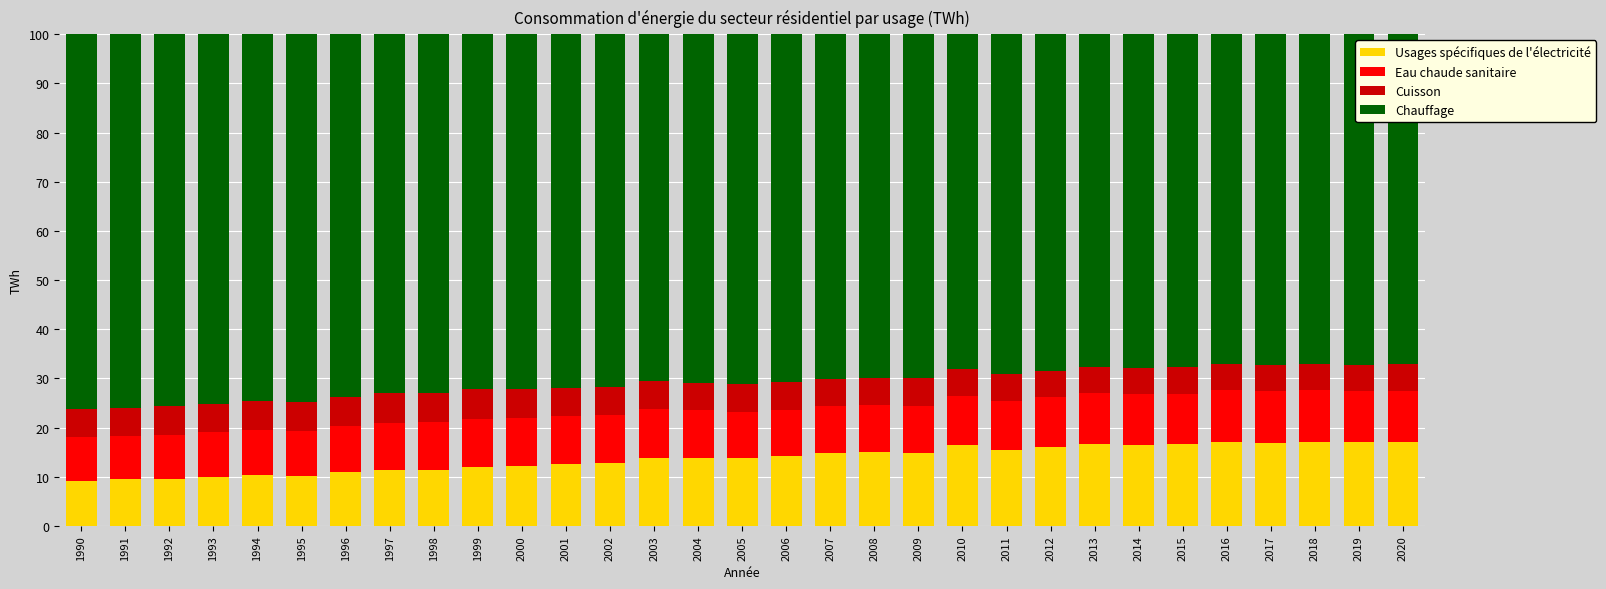

What is the difference between the maximum and minimum values in the Usages spécifiques de l'électricité series?

7.9